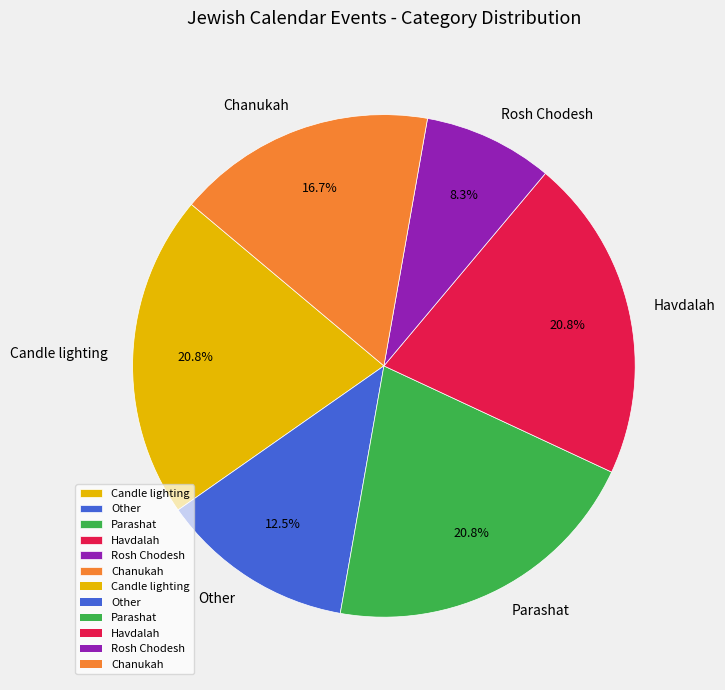

Does any single category account for the majority?

No